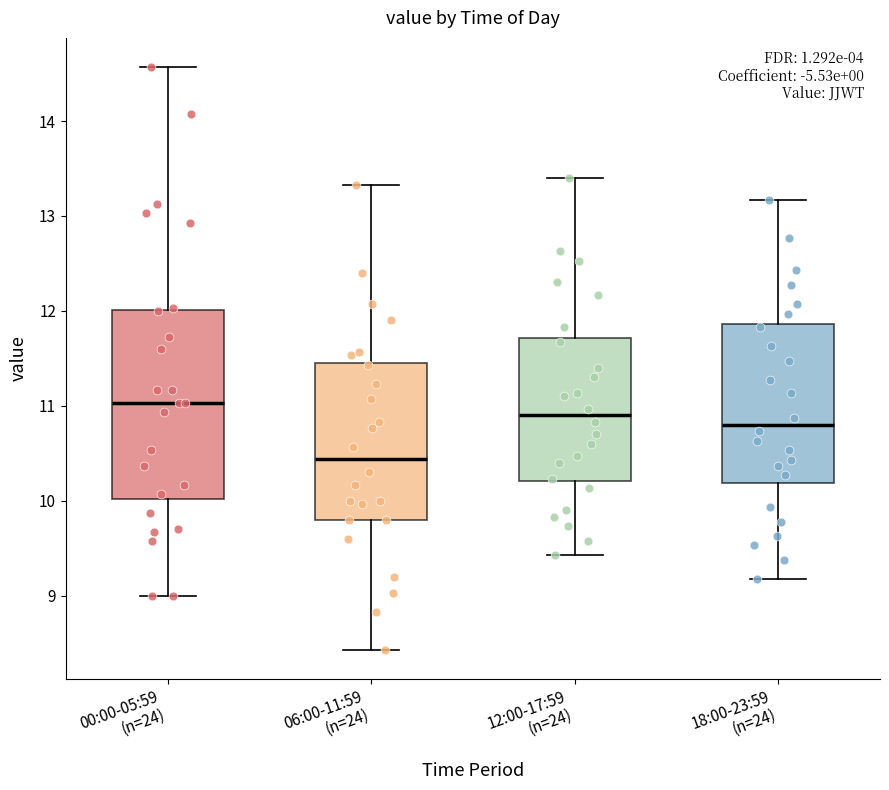

Where does the lower whisker of the box for 18:00-23:59 (n=24) end on the y-axis? The values are not printed on the chart, so give them approximately, as read against the axis.

9.2